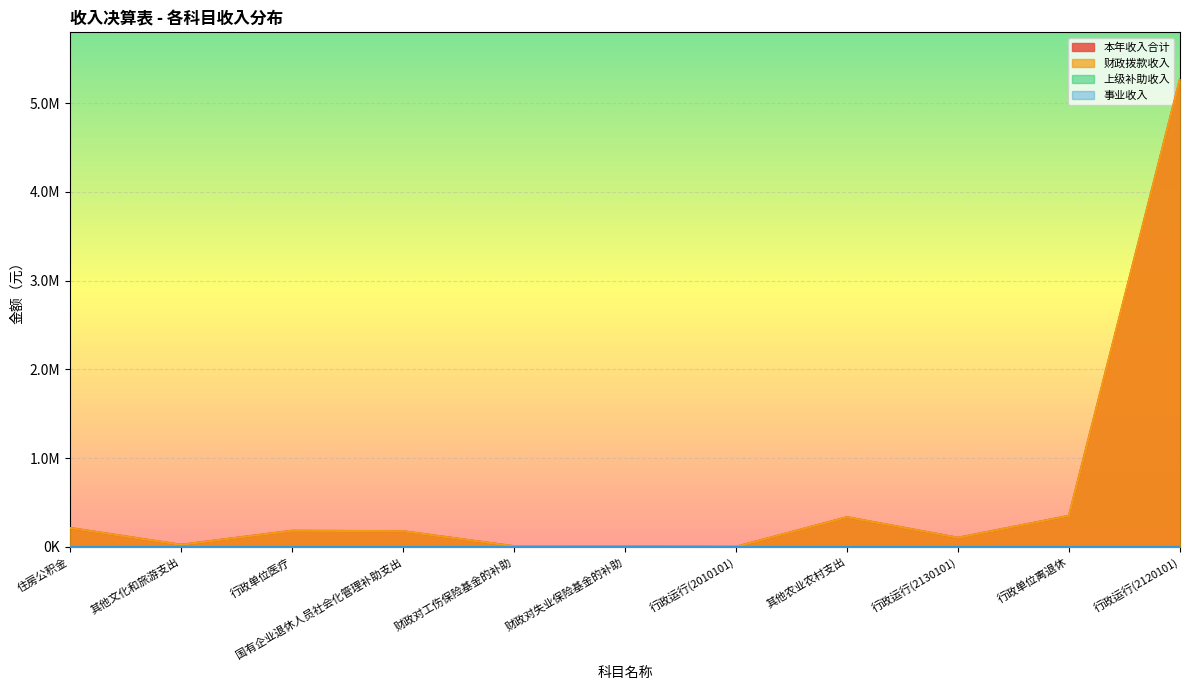

What is the label of the 4th point from the left?

国有企业退休人员社会化管理补助支出